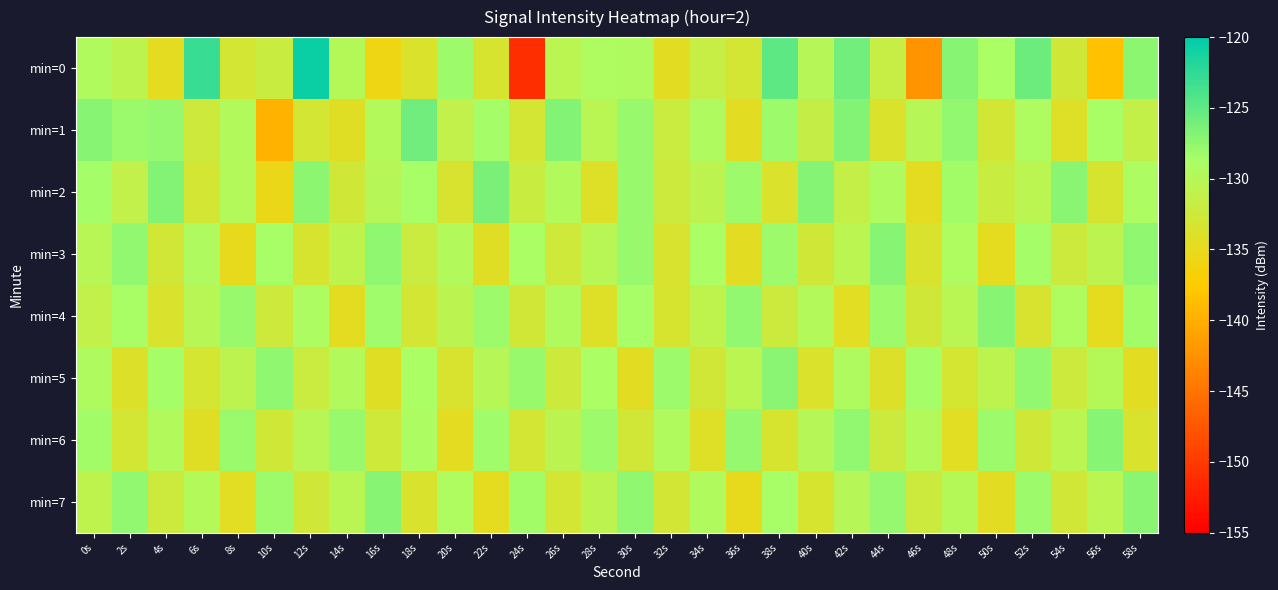

What is the total value across all series at 18s?

-1045.0